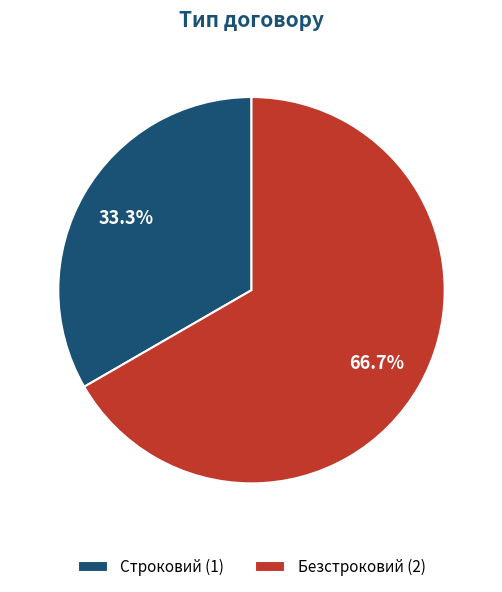

Combined, what portion of the pie is Строковий and Безстроковий?

100.0%